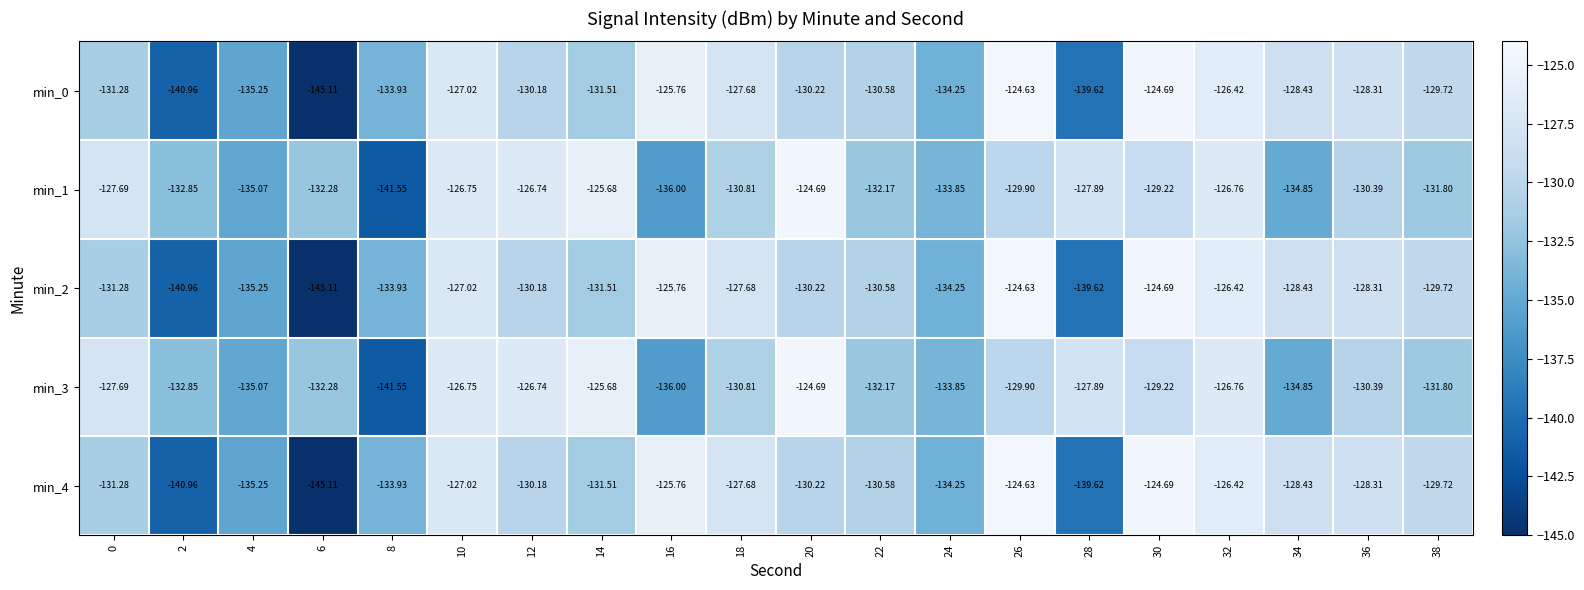

What is the total value across all series at 4?

-675.9